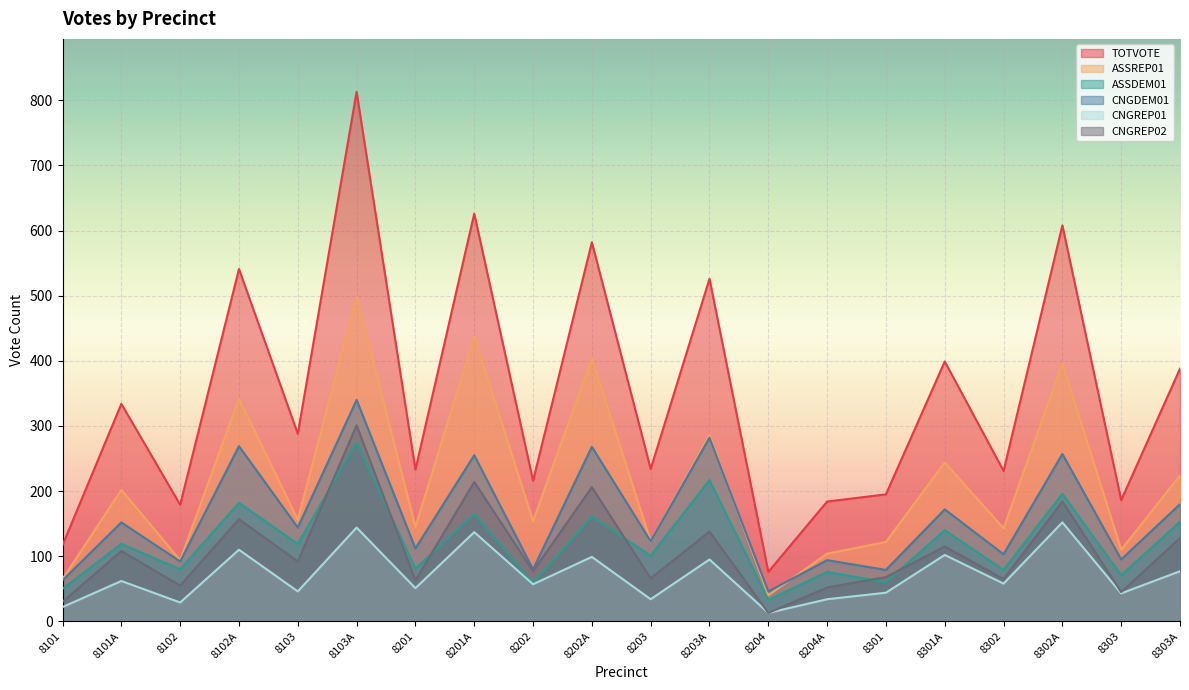

Reading left to right, what are all the values shown in this chart?

TOTVOTE: 8101=117	8101A=334	8102=179	8102A=541	8103=288	8103A=813	8201=233	8201A=626	8202=216	8202A=582	8203=234	8203A=526	8204=76	8204A=184	8301=195	8301A=399	8302=231	8302A=608	8303=186	8303A=388
ASSREP01: 8101=65	8101A=202	8102=94	8102A=342	8103=156	8103A=499	8201=145	8201A=437	8202=154	8202A=404	8203=123	8203A=286	8204=40	8204A=104	8301=122	8301A=244	8302=143	8302A=396	8303=110	8303A=224
ASSDEM01: 8101=50	8101A=119	8102=80	8102A=182	8103=119	8103A=275	8201=81	8201A=165	8202=59	8202A=161	8203=101	8203A=217	8204=33	8204A=76	8301=60	8301A=140	8302=79	8302A=196	8303=71	8303A=153
CNGDEM01: 8101=63	8101A=152	8102=92	8102A=269	8103=144	8103A=340	8201=112	8201A=255	8202=80	8202A=268	8203=123	8203A=282	8204=46	8204A=94	8301=79	8301A=172	8302=103	8302A=257	8303=95	8303A=180
CNGREP01: 8101=22	8101A=62	8102=29	8102A=110	8103=46	8103A=144	8201=51	8201A=137	8202=57	8202A=99	8203=34	8203A=95	8204=13	8204A=34	8301=44	8301A=102	8302=58	8302A=152	8303=43	8303A=77
CNGREP02: 8101=30	8101A=108	8102=55	8102A=157	8103=92	8103A=301	8201=63	8201A=214	8202=77	8202A=206	8203=66	8203A=138	8204=13	8204A=52	8301=68	8301A=115	8302=65	8302A=184	8303=45	8303A=128